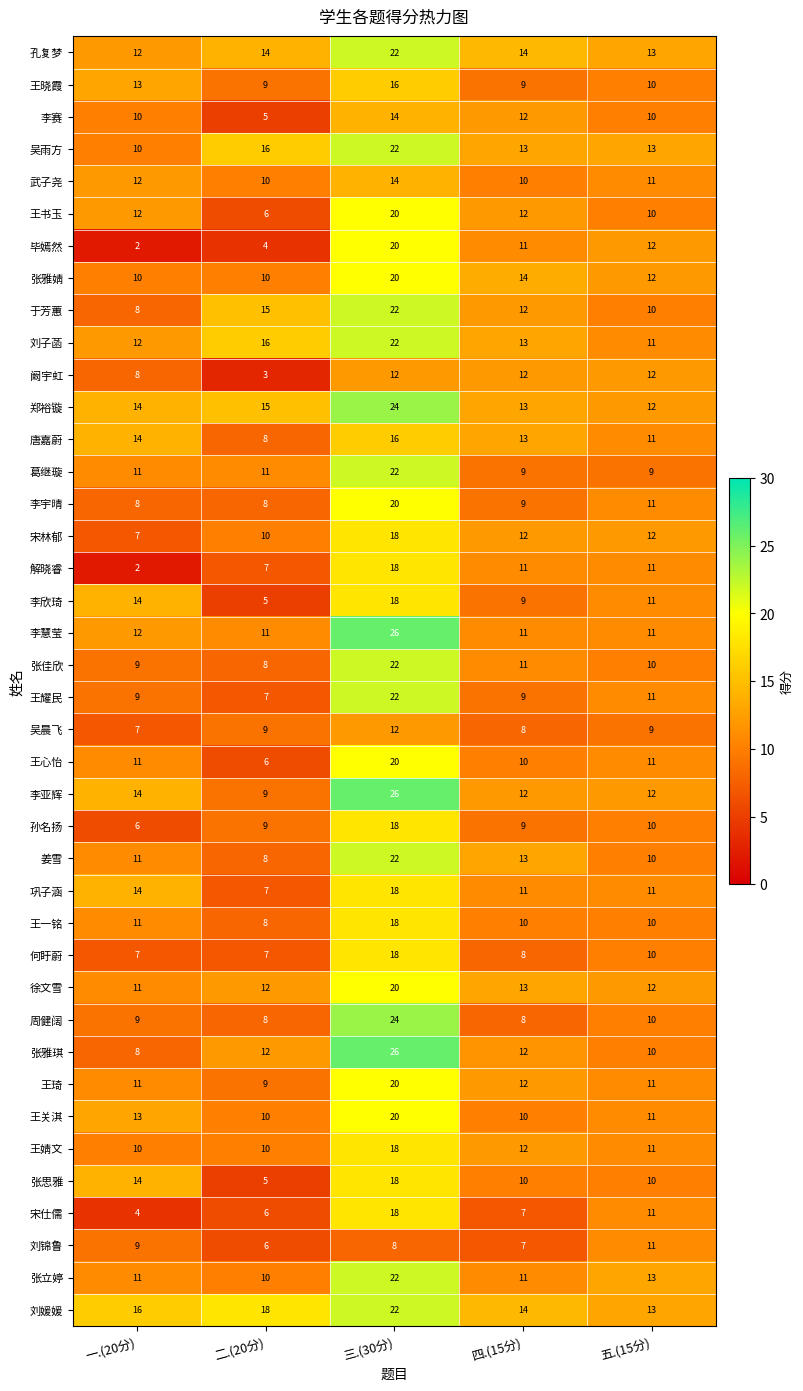

Which category has the lowest value in the 王书玉 series?

二.(20分)